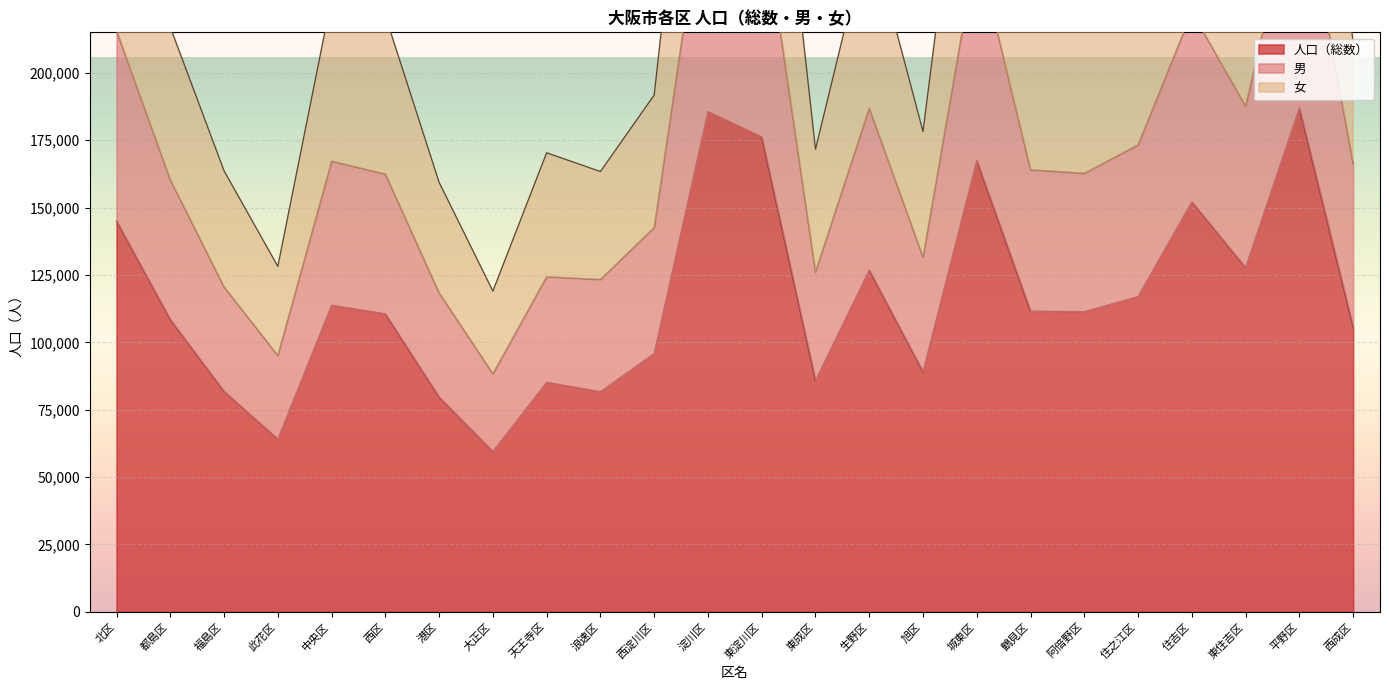

At which label does 女 reach its minimum?

大正区